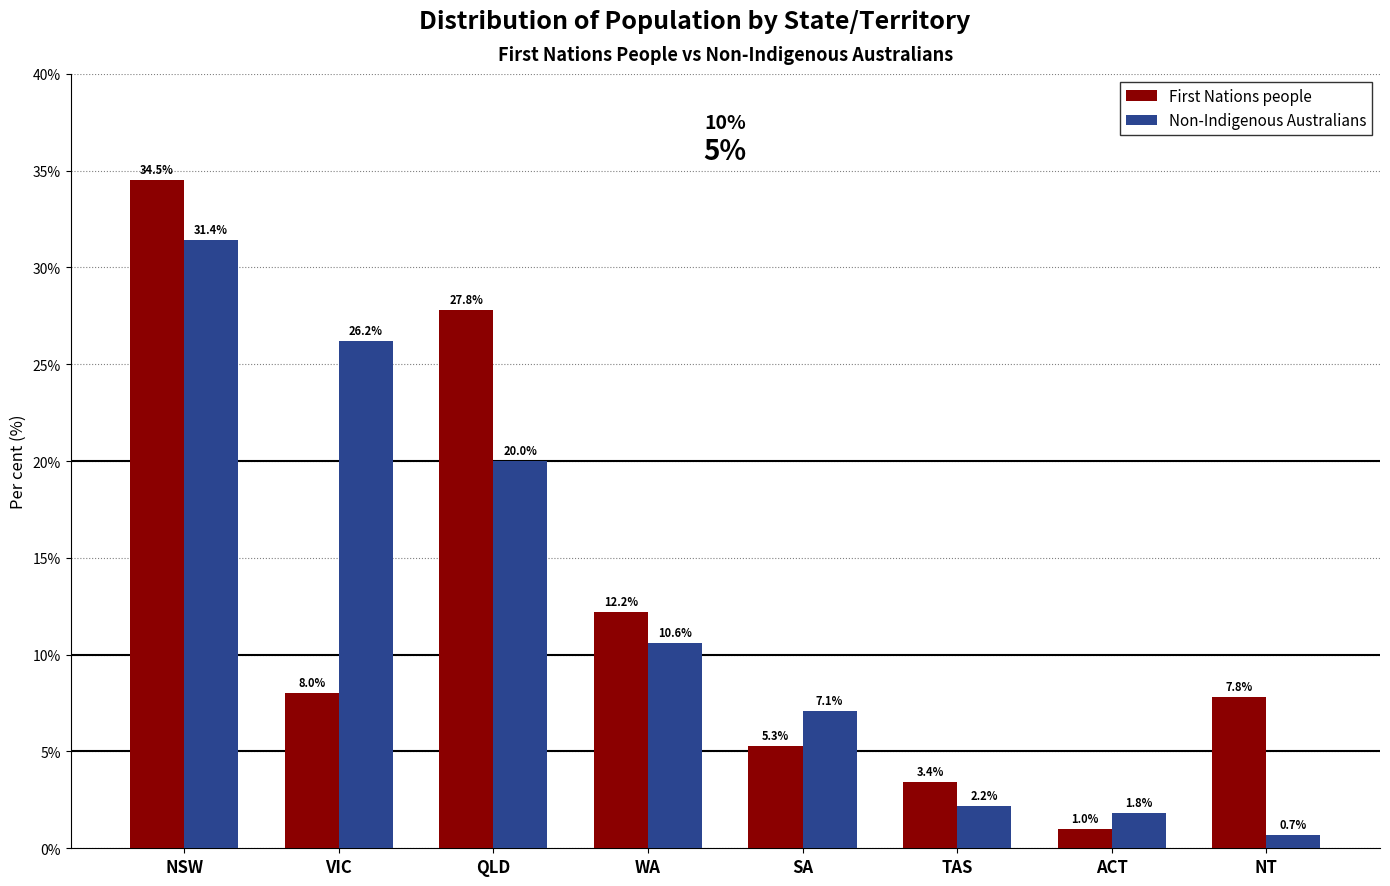

What is the label of the 6th bar from the left?

TAS